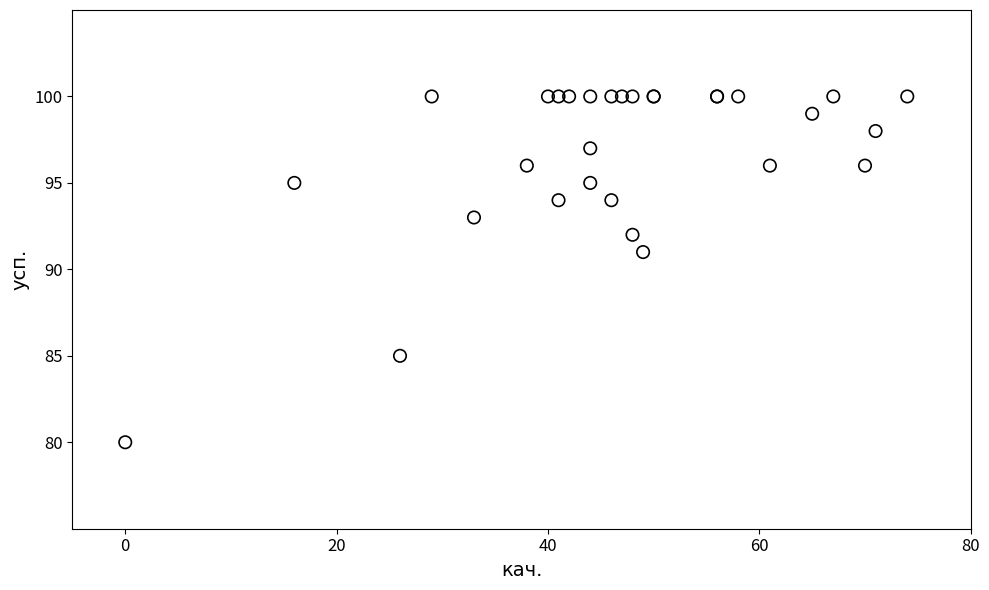

What Y value in the scatter plot is closest to 90?

91